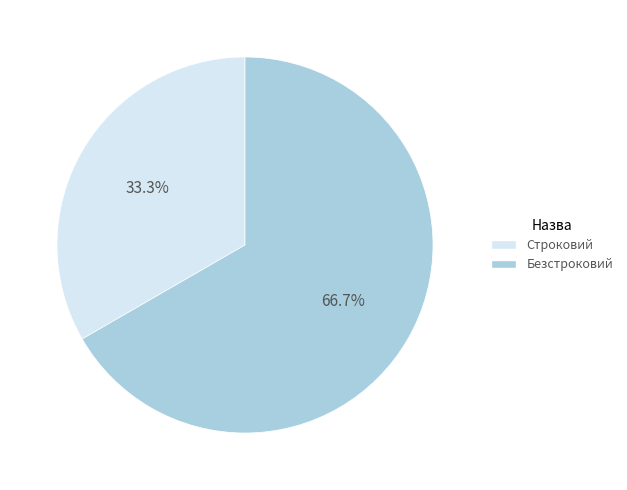

Which slice is the largest?

Безстроковий